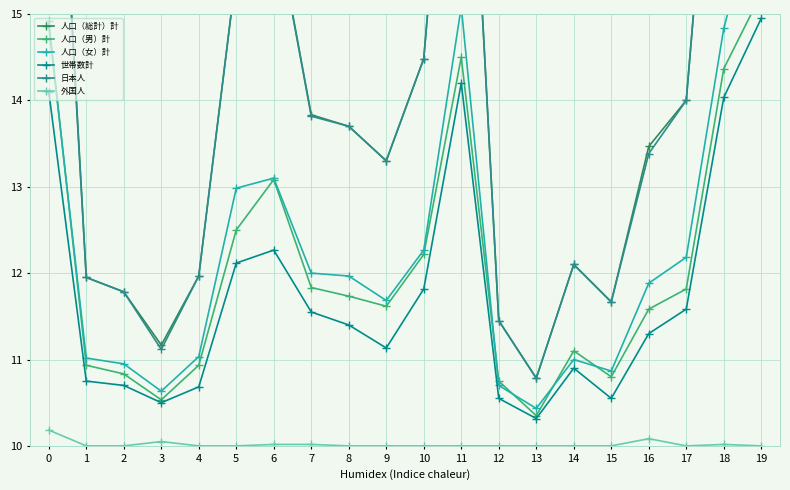

How many interior local valleys does the 人口（男）計 series have?

4